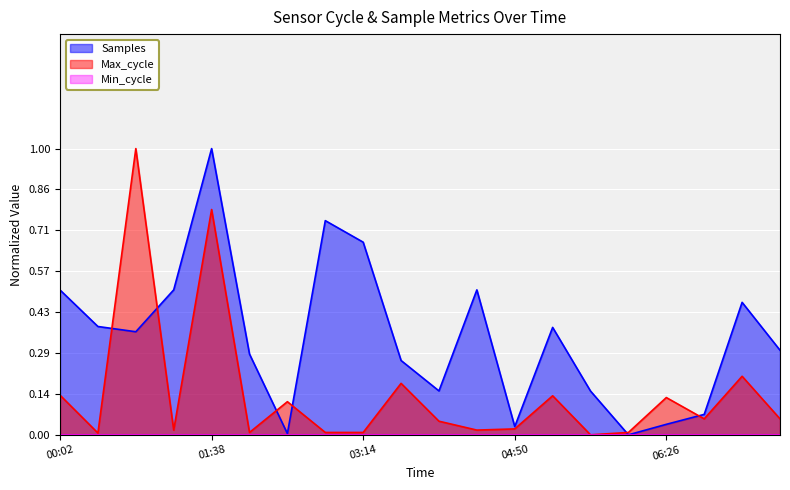

At which category is the sum across all series the highest?

01:38